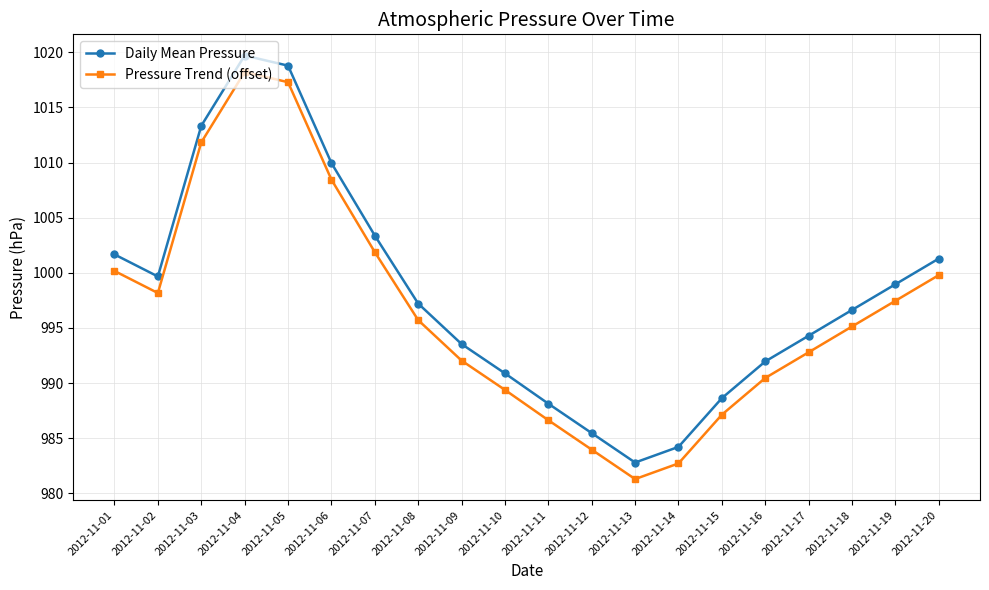

In Daily Mean Pressure, how many points are higher than both neighbors (excluding endpoints)?

1